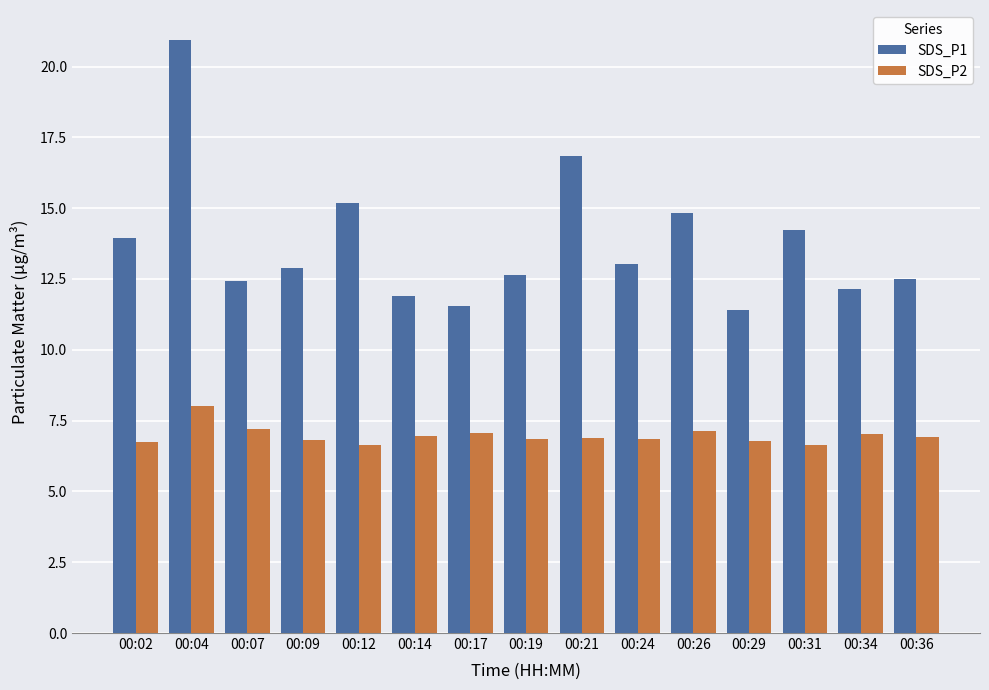

How many values in the SDS_P1 series exceed 12?

12